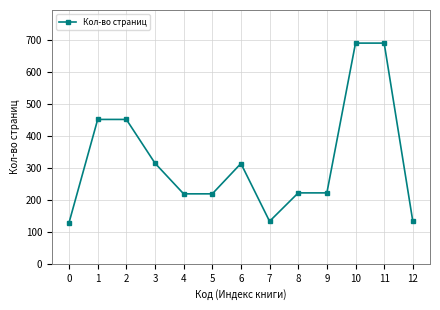

The value at 1 is 452. True or false?

True